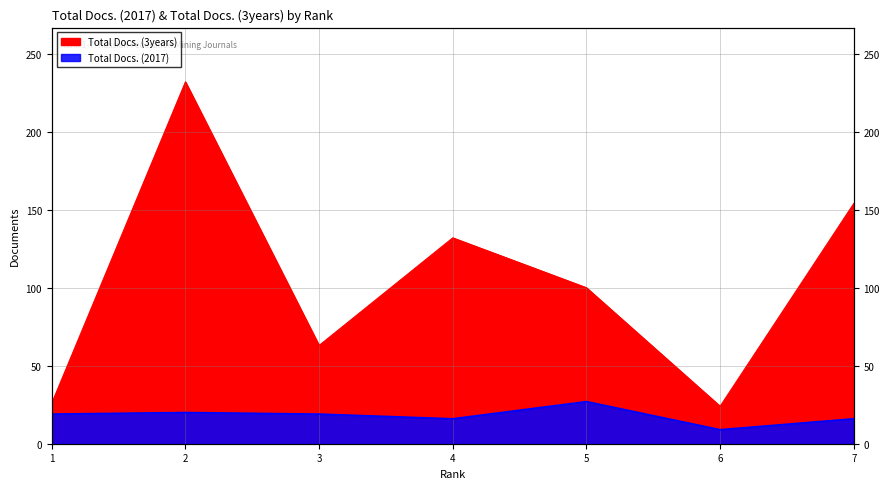

Rank the series at 5 from lowest to highest value.

Total Docs. (2017), Total Docs. (3years)